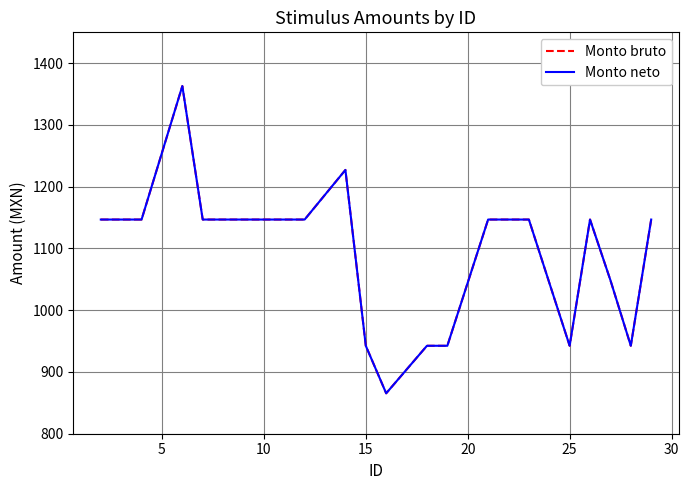

True or false: Monto neto and Monto bruto cross at least once.

False